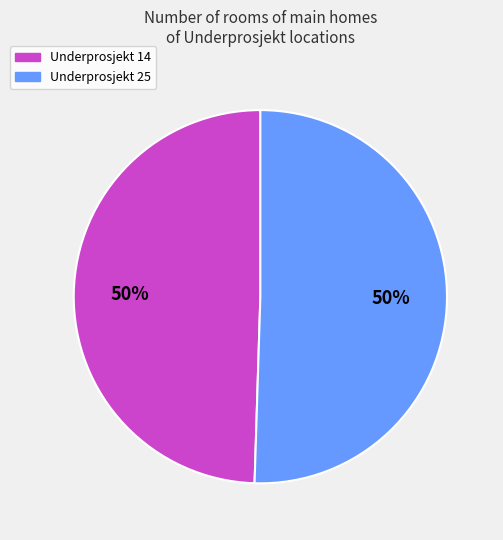

What is the ratio of the value at Underprosjekt 25 to the value at Underprosjekt 14?

1.0